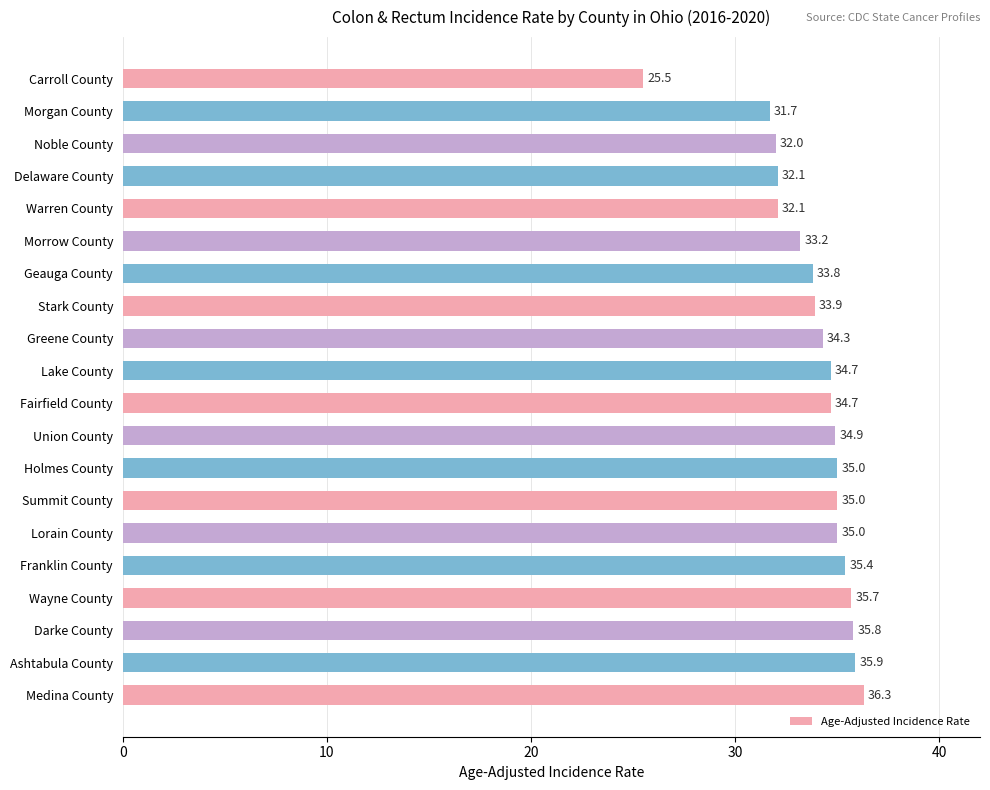

True or false: the data shows 44.6 at Noble County.

False